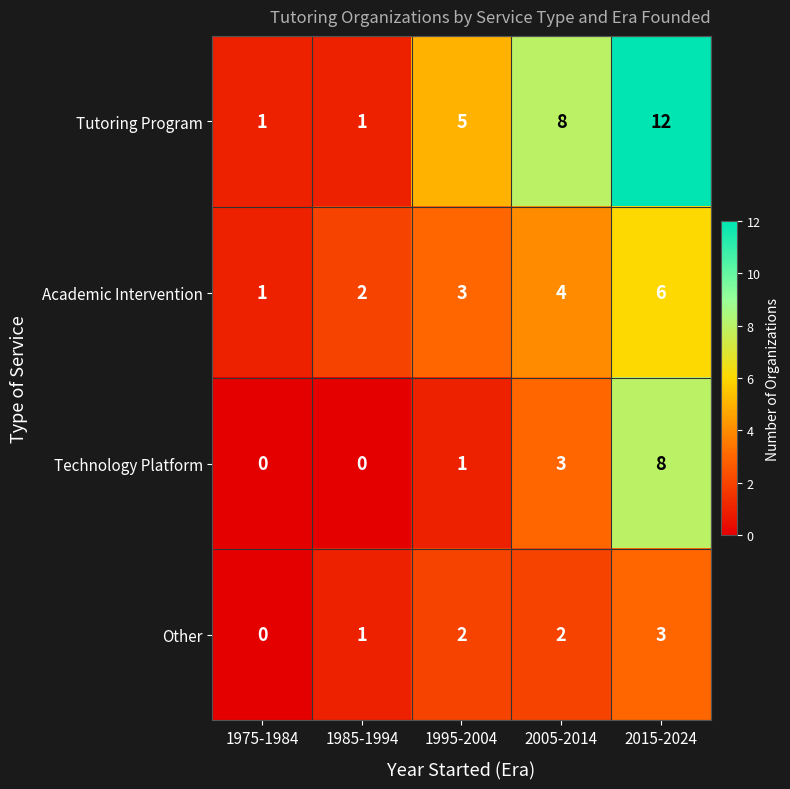

What is the average value of the Academic Intervention series?

3